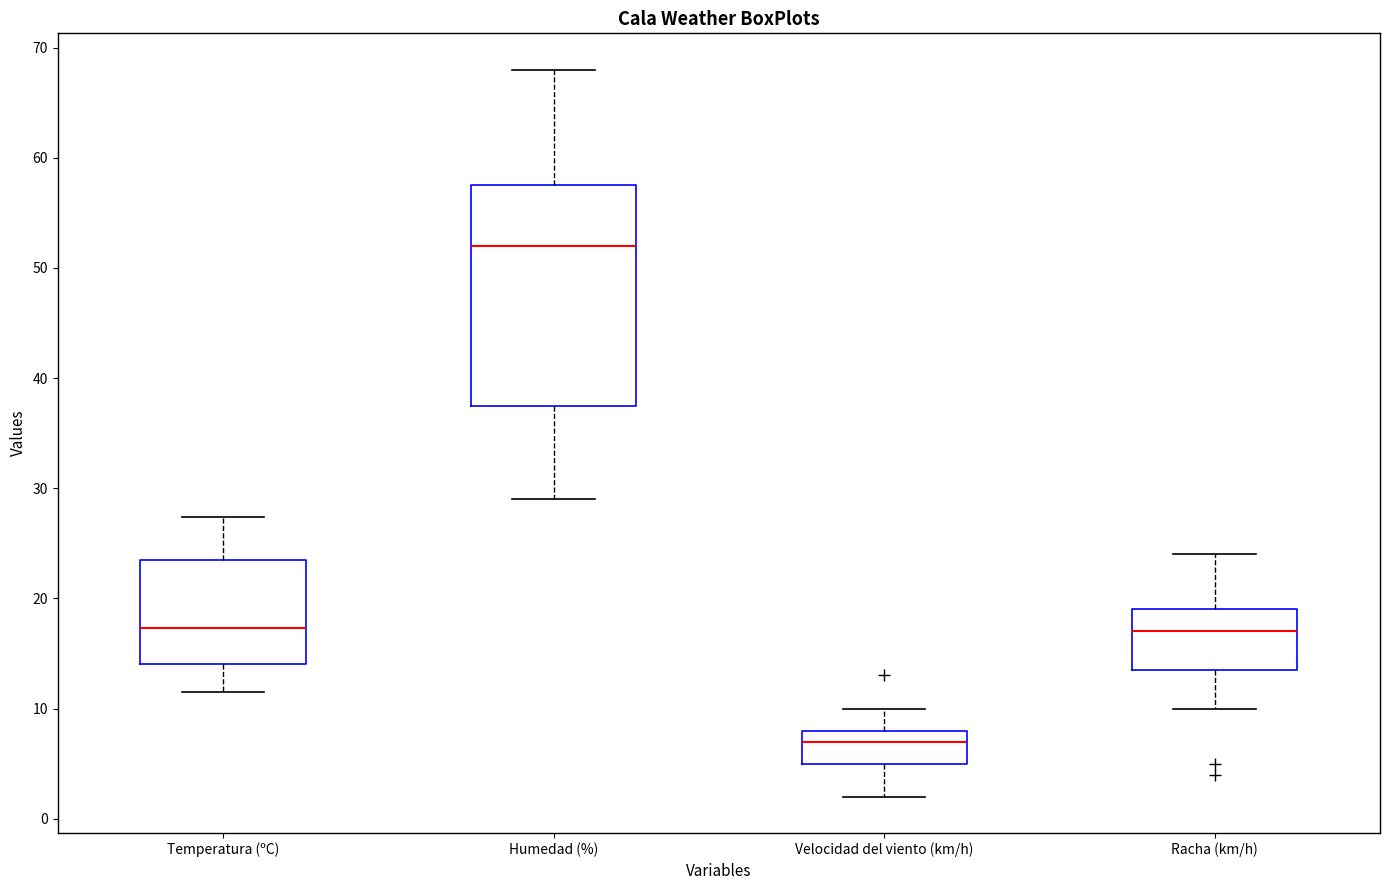

Which box is the tallest, from its lower edge to its upper edge?

Humedad (%)